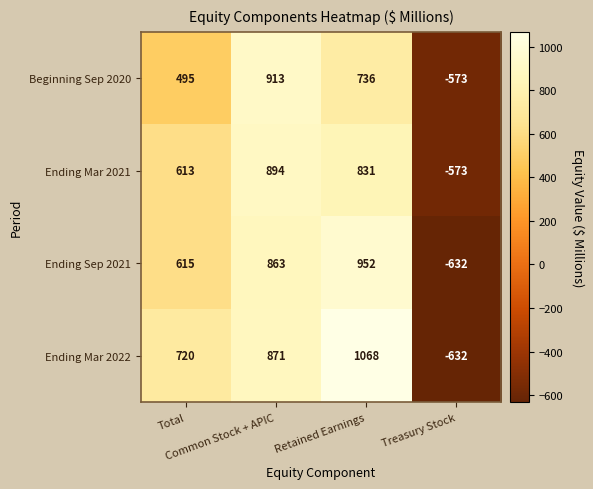

What is the smallest value displayed?

-632